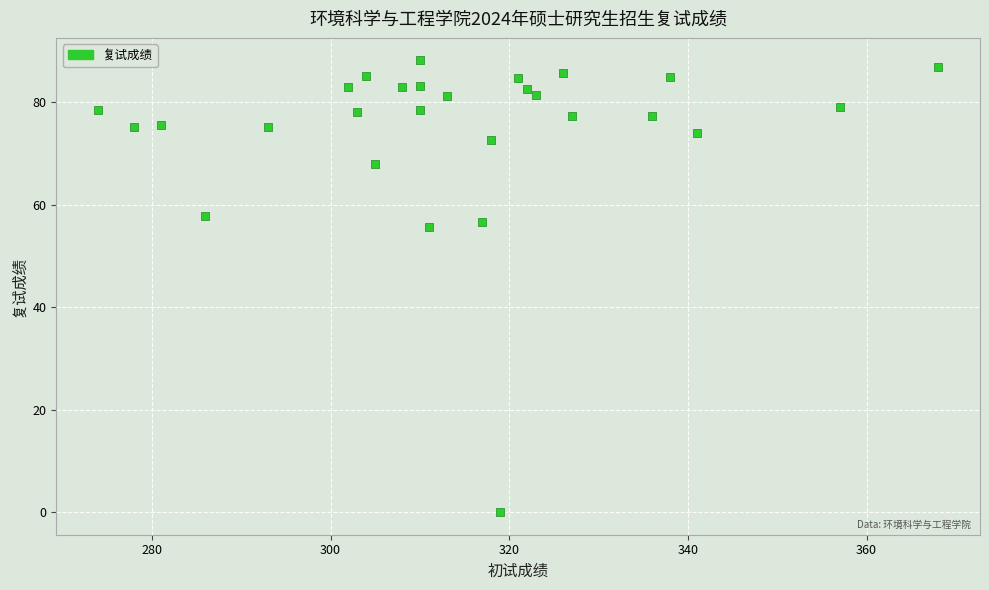

What is the range of X values (max minus min)?

94.0